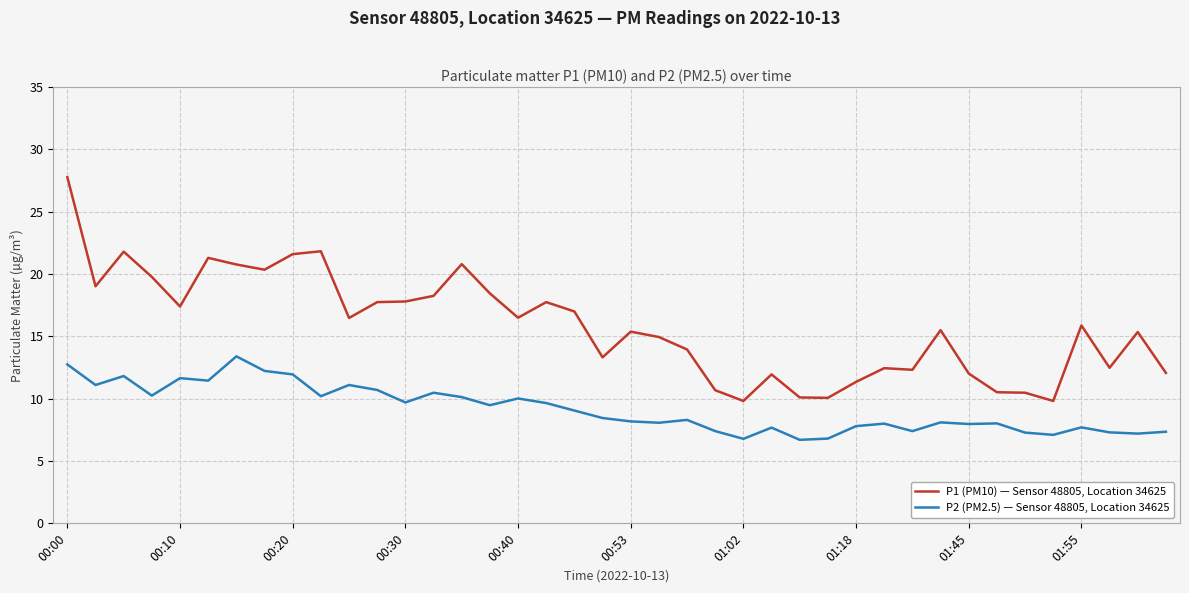

What is the difference between the maximum and minimum values in the P2 (PM2.5) — Sensor 48805, Location 34625 series?

6.7